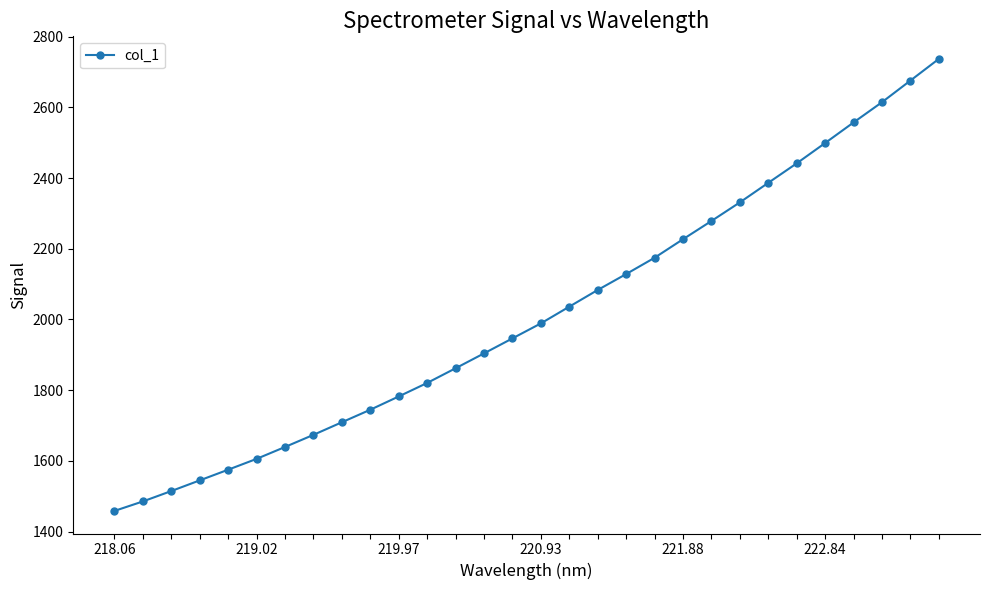

What is the value of the 9th point from the left?

1709.2